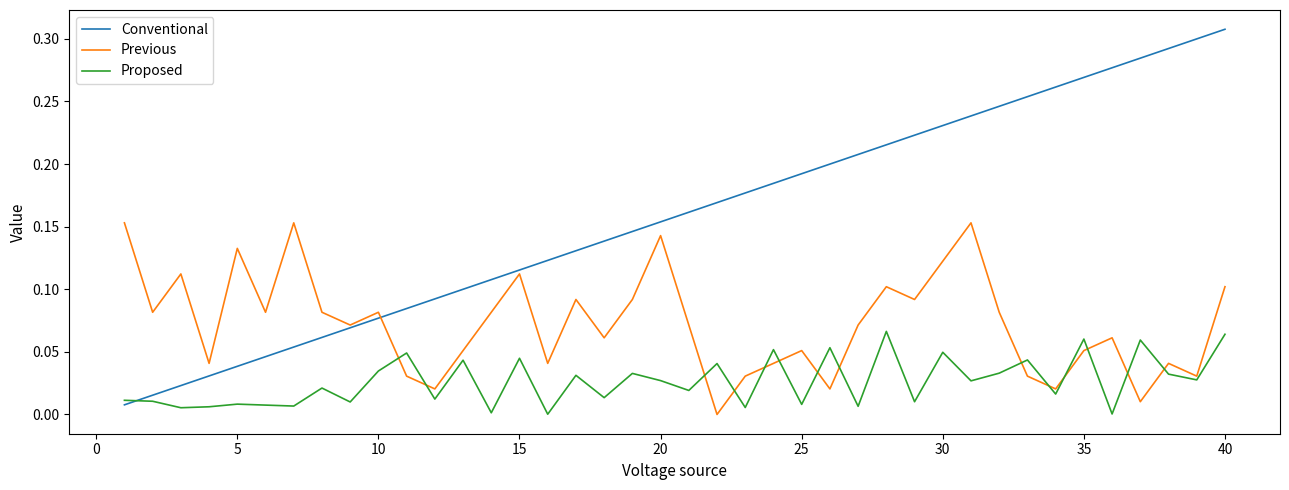

Which series has the largest range (max minus min)?

Conventional